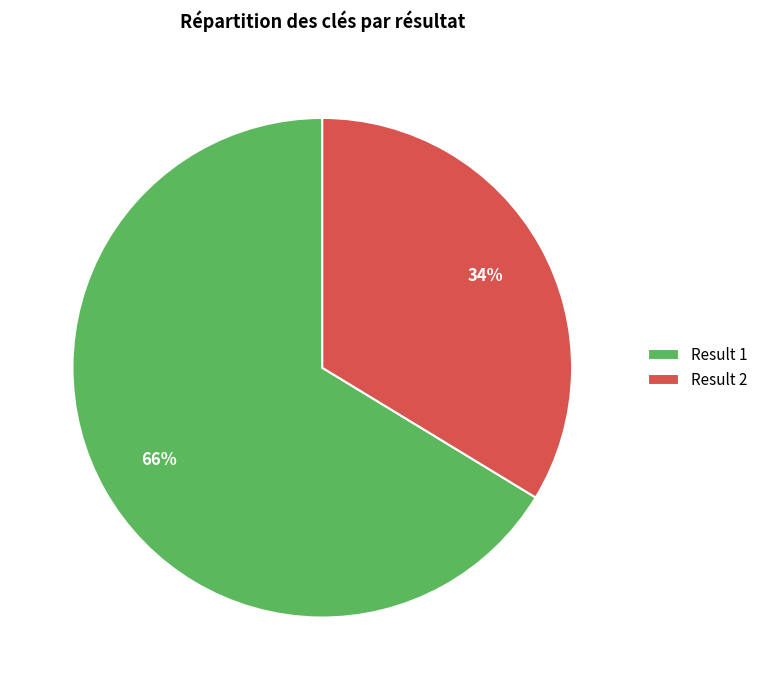

Which category accounts for the majority?

Result 1